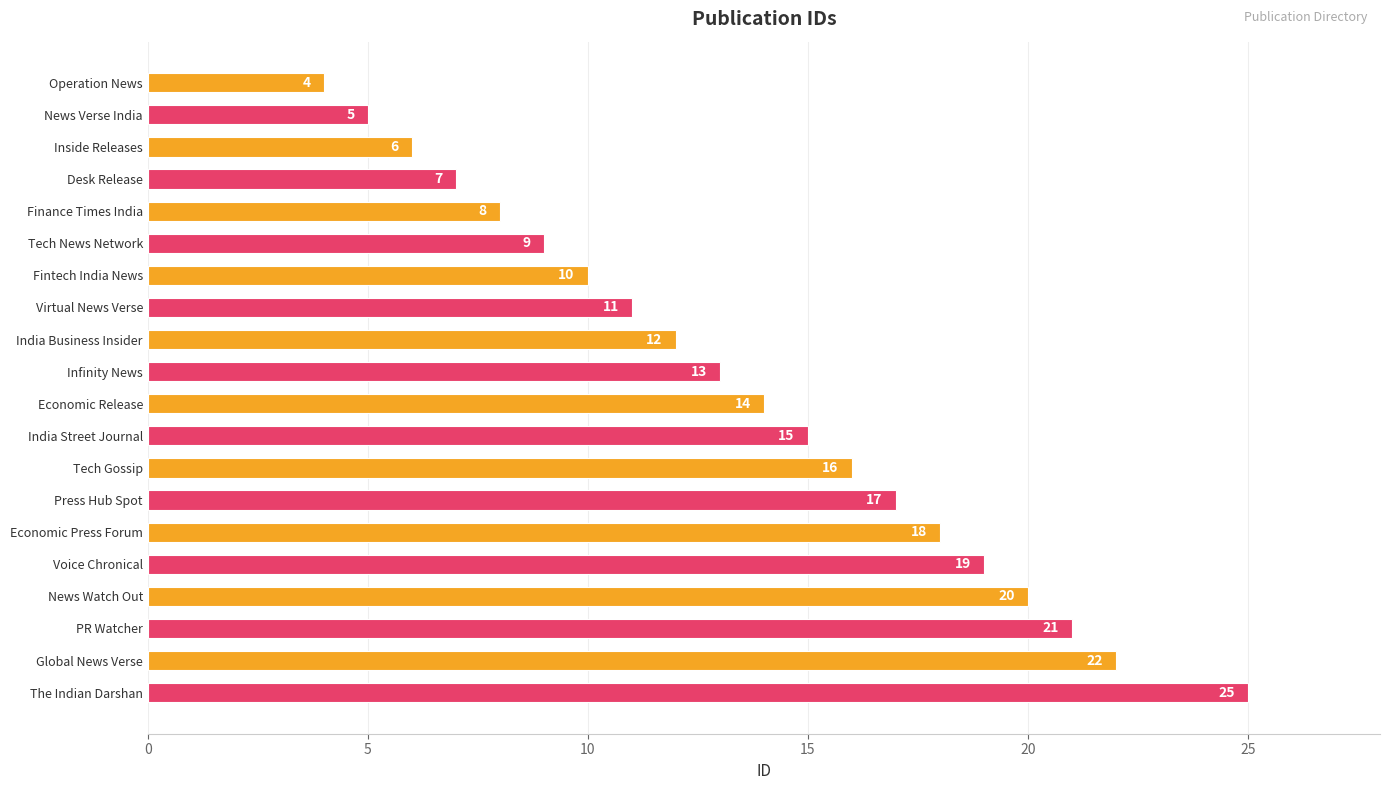

Approximately how many times larger is the value at The Indian Darshan compared to Inside Releases?

4.2